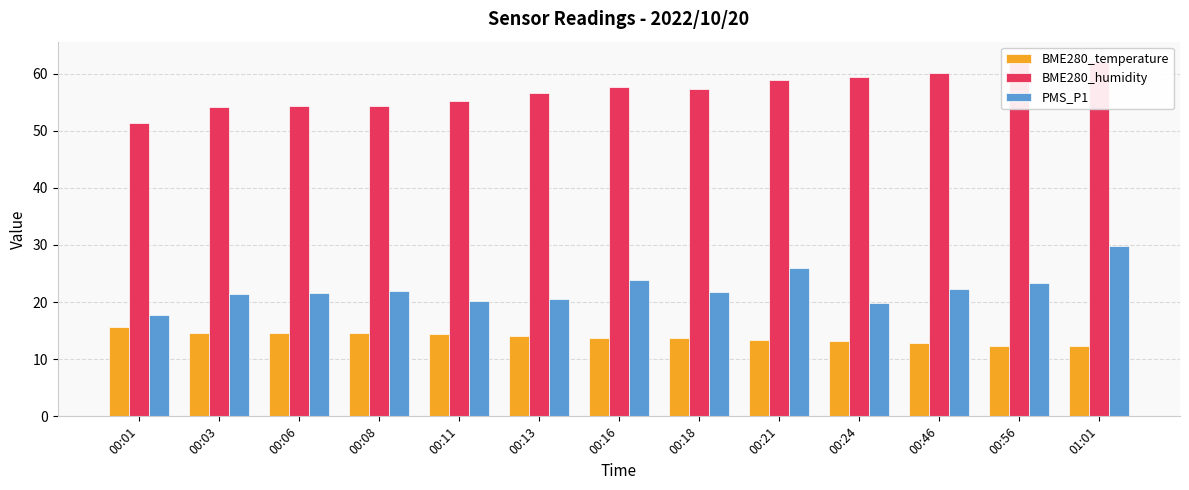

At which label does BME280_humidity first exceed 57?

00:16